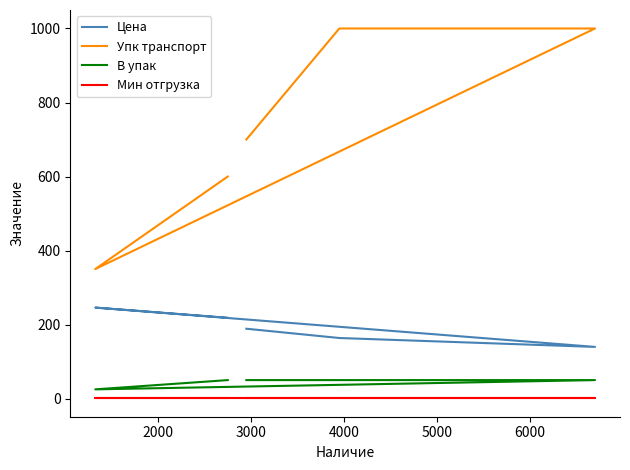

What are all the series names shown in the legend?

Цена, Упк транспорт, В упак, Мин отгрузка